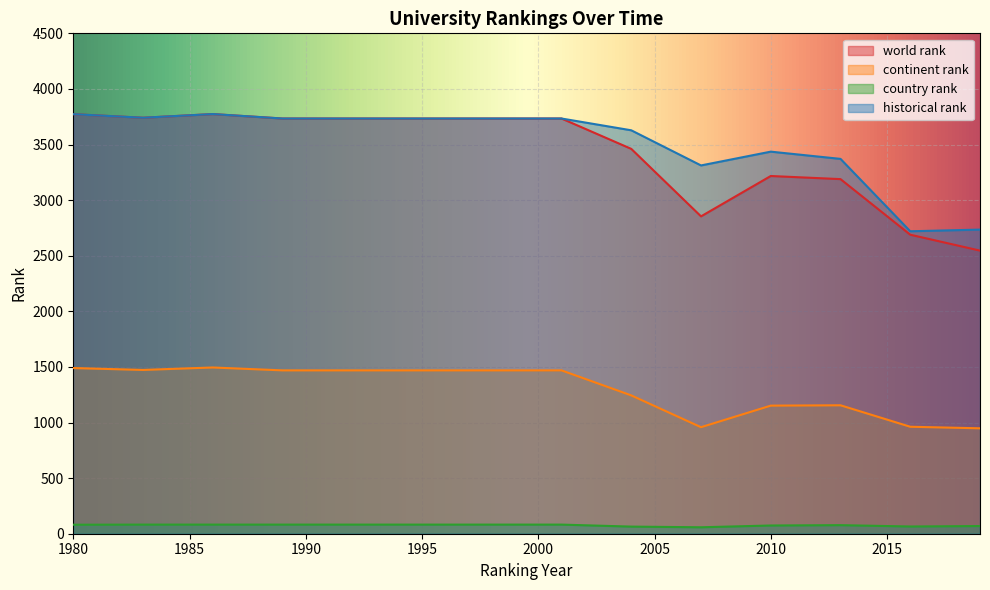

Reading right to left, what are all the values shown in this chart?

world rank: 2019=2546	2016=2689	2013=3189	2010=3217	2007=2854	2004=3461	2001=3734	1998=3734	1995=3734	1992=3734	1989=3734	1986=3774	1983=3741	1980=3773
continent rank: 2019=948	2016=962	2013=1155	2010=1152	2007=958	2004=1244	2001=1469	1998=1469	1995=1469	1992=1469	1989=1469	1986=1495	1983=1473	1980=1490
country rank: 2019=69	2016=65	2013=77	2010=74	2007=58	2004=64	2001=82	1998=82	1995=82	1992=82	1989=82	1986=82	1983=82	1980=81
historical rank: 2019=2735	2016=2720	2013=3371	2010=3436	2007=3312	2004=3628	2001=3734	1998=3734	1995=3734	1992=3734	1989=3734	1986=3774	1983=3741	1980=3773